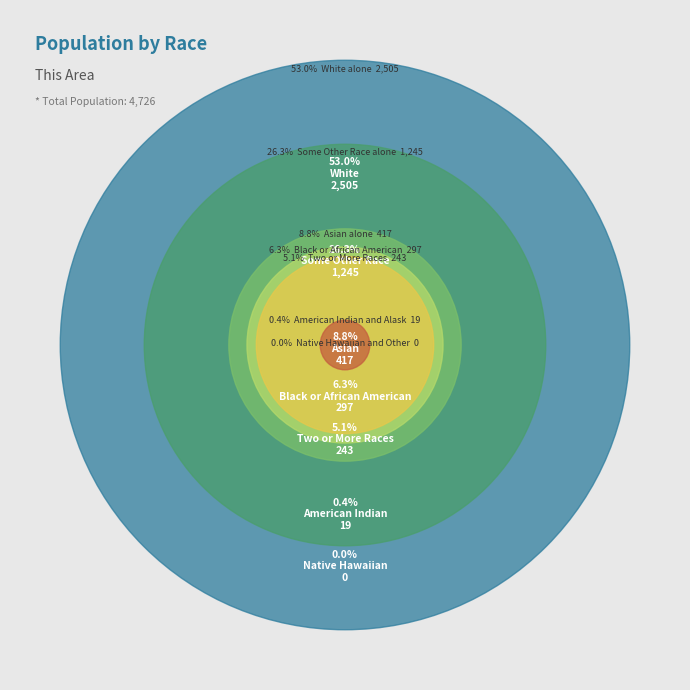

To the nearest percent, what portion does Black or African American alone represent?

6%